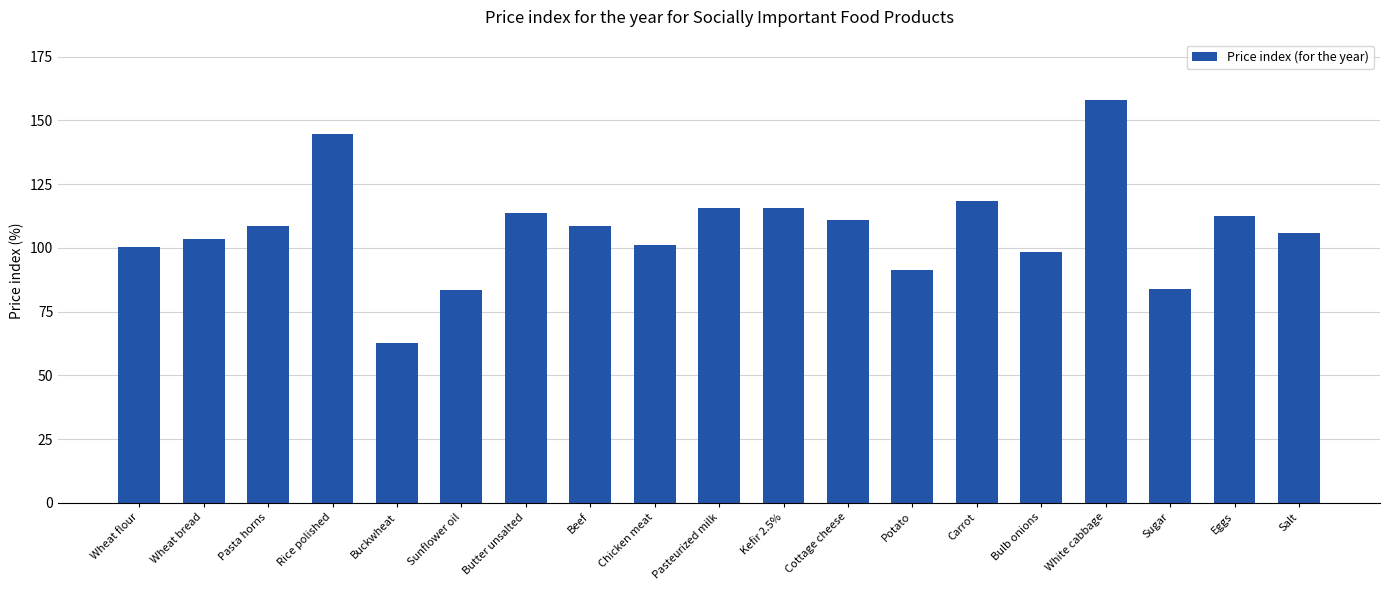

What is the approximate value at Beef?

108.7